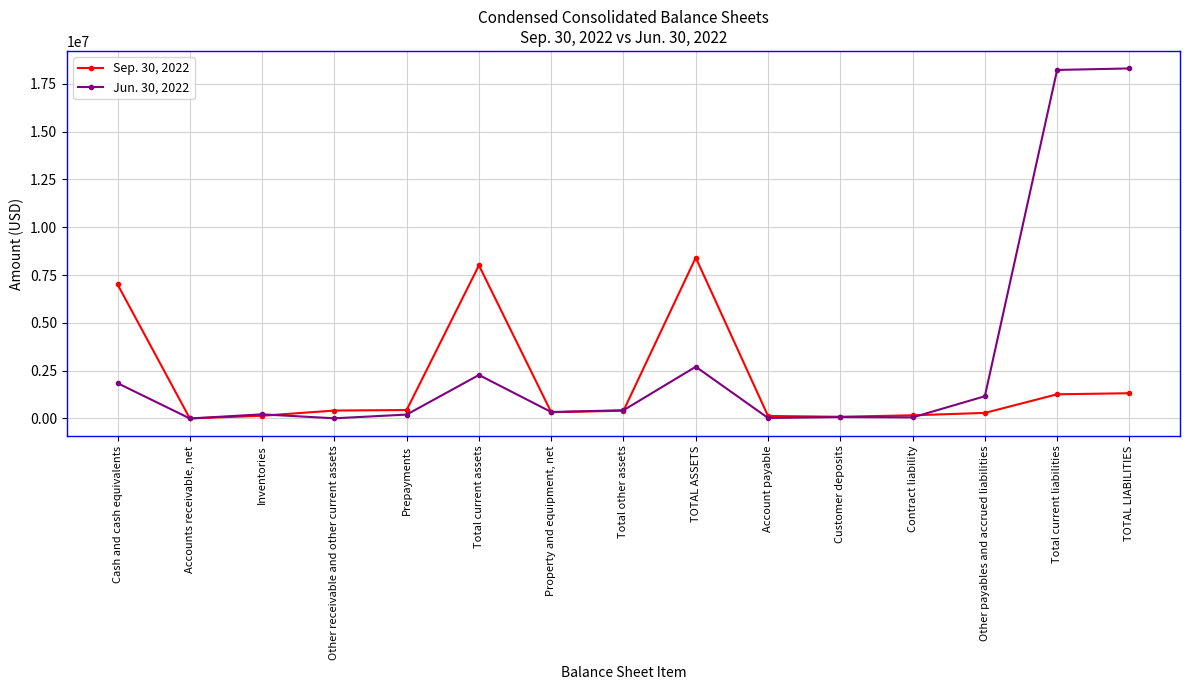

What is the greatest value displayed?

18300841